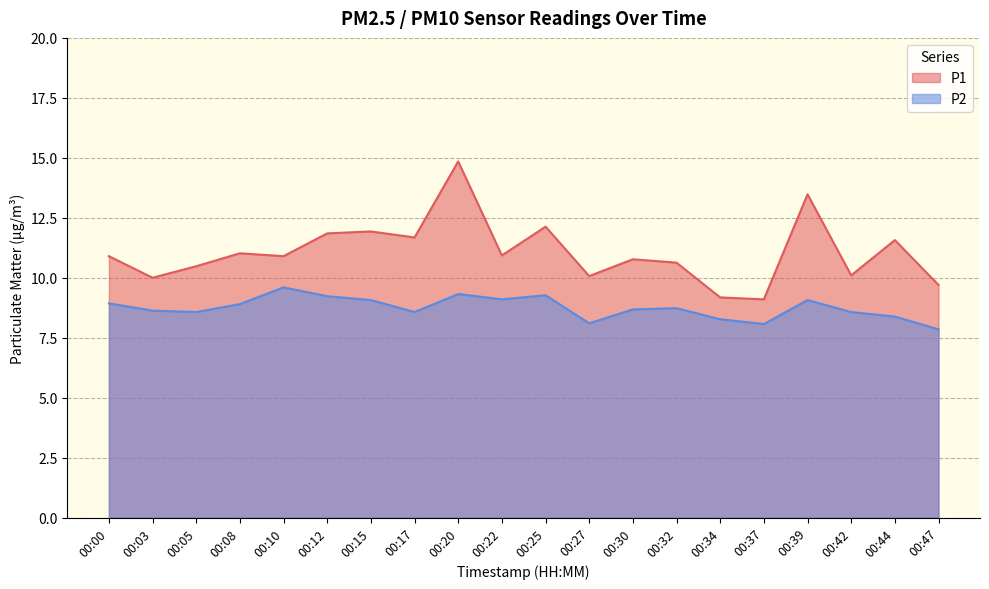

What is the value of the P1 point at the 12th from the left?

10.1